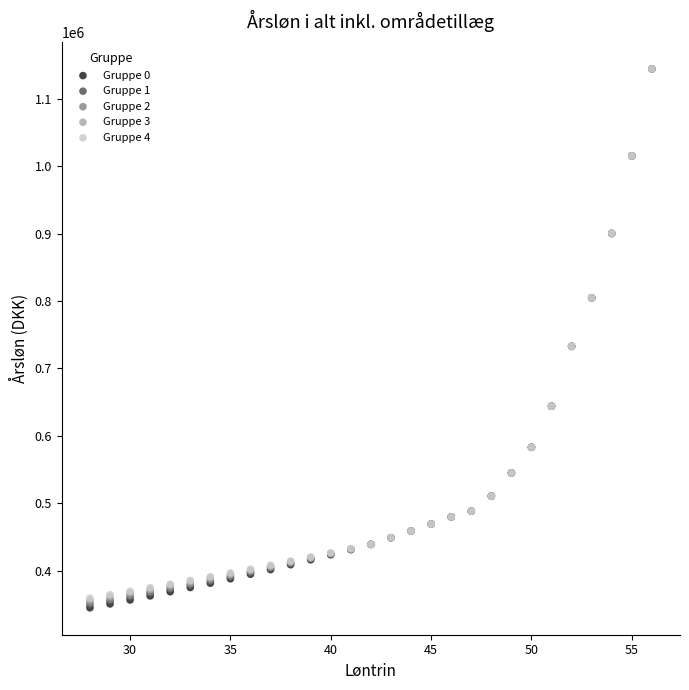

What are all the series names shown in the legend?

Gruppe 0, Gruppe 1, Gruppe 2, Gruppe 3, Gruppe 4